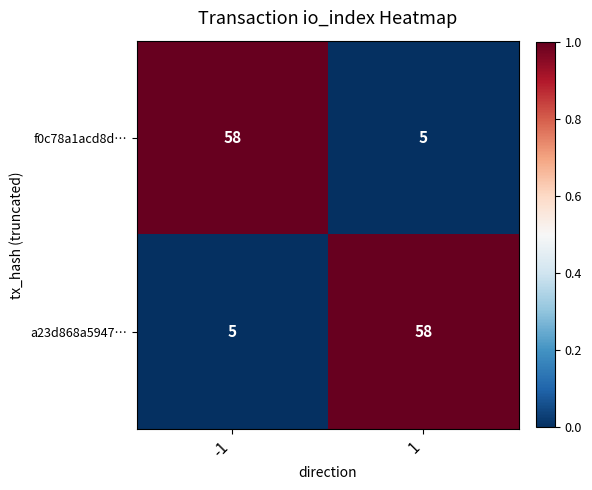

Read the f0c78a1acd8d… value at 1, to the nearest 5.

5